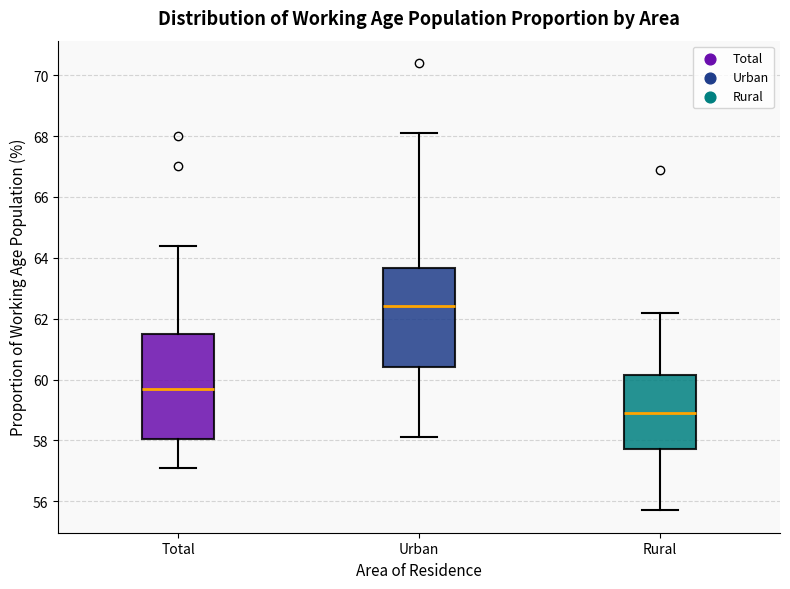

Which box's median line is the highest?

Urban